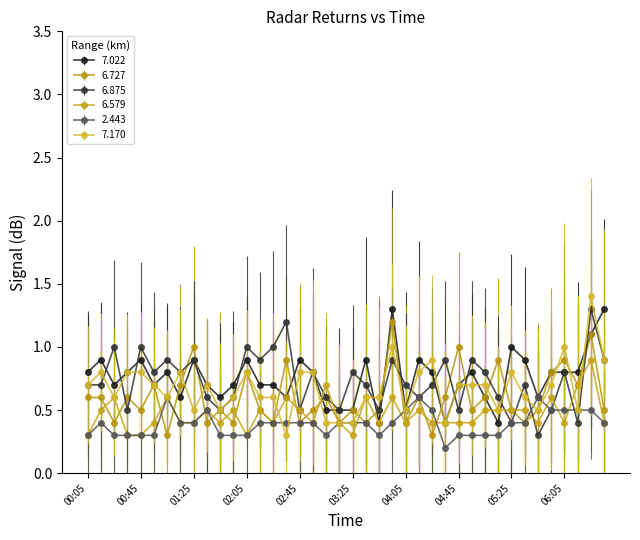

What is the minimum value for 6.579?

0.3